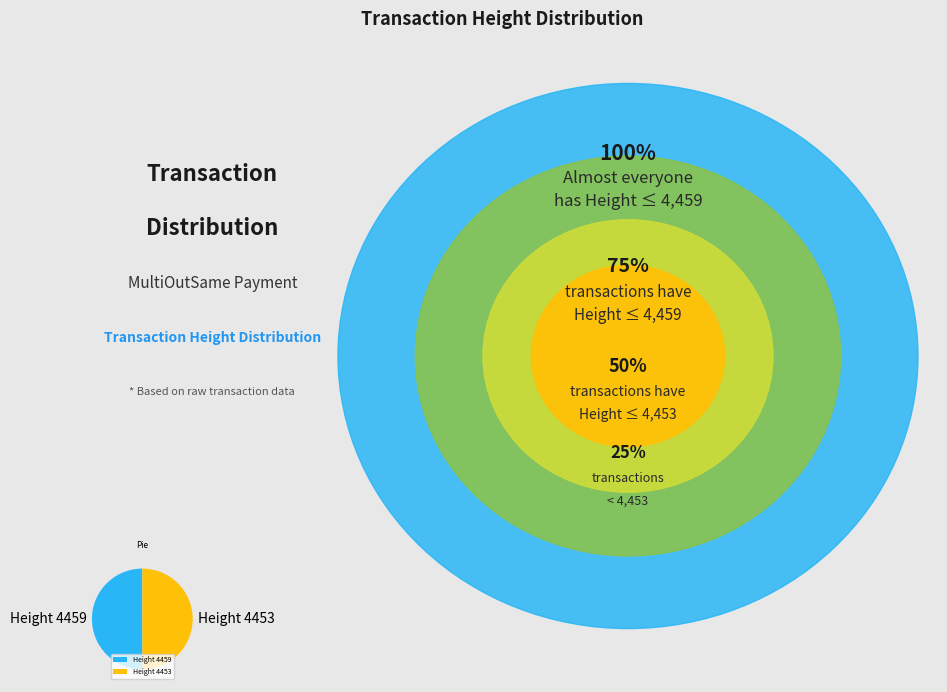

Approximately how many times larger is the value at Height 4453 compared to Height 4459?

1.0